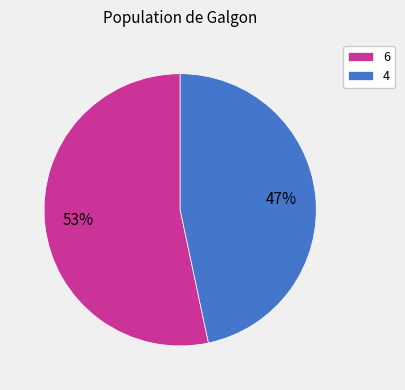

Count the number of slices in the pie.

2